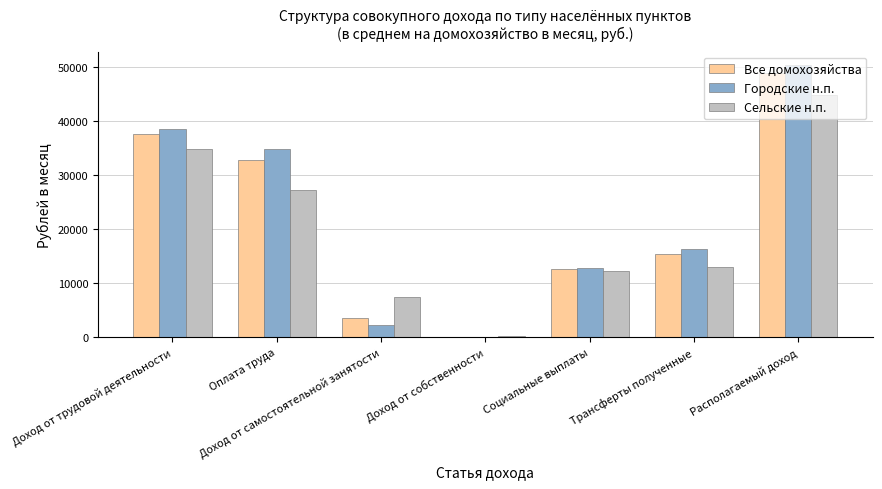

Reading left to right, what are all the values shown in this chart?

Все домохозяйства: 37637.7	32801.0	3613.0	87.8	12653.4	15494.5	48976.8
Городские н.п.: 38600.1	34775.8	2276.9	38.3	12825.6	16364.1	50412.2
Сельские н.п.: 34898.6	27180.5	7415.7	228.6	12163.2	13019.5	44891.6